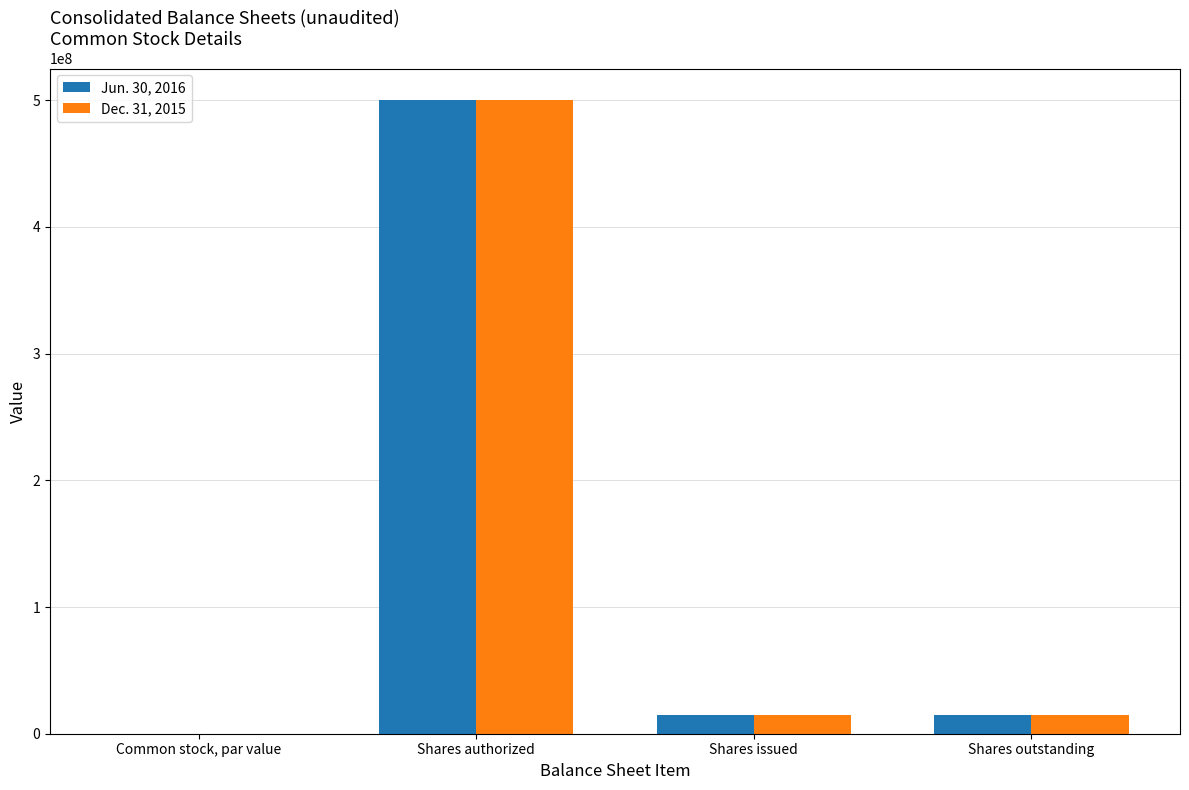

Are the bars horizontal?

No